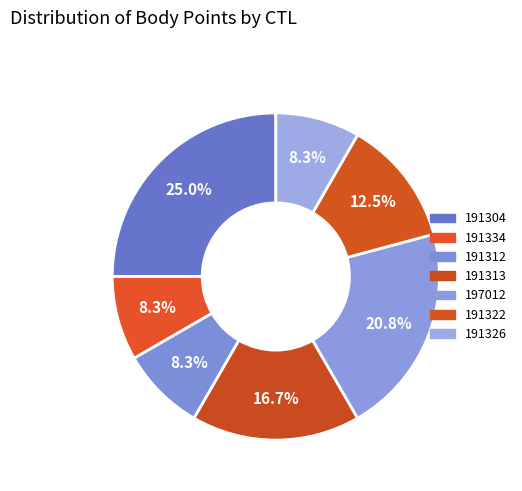

What is the total percentage of 191322 and 191326?

20.8%